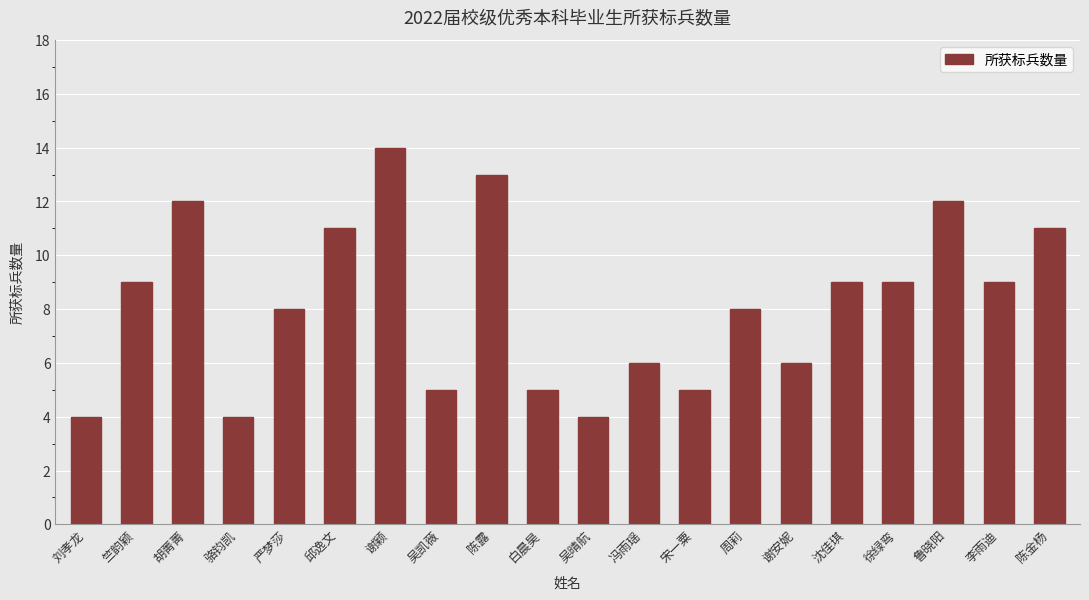

What is the label of the 13th bar from the left?

宋一粟